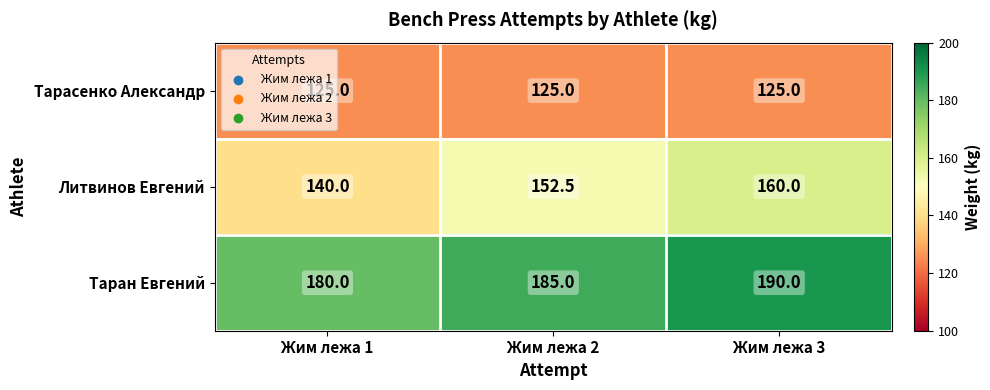

Rank the series by their maximum value, from lowest to highest.

Тарасенко Александр, Литвинов Евгений, Таран Евгений